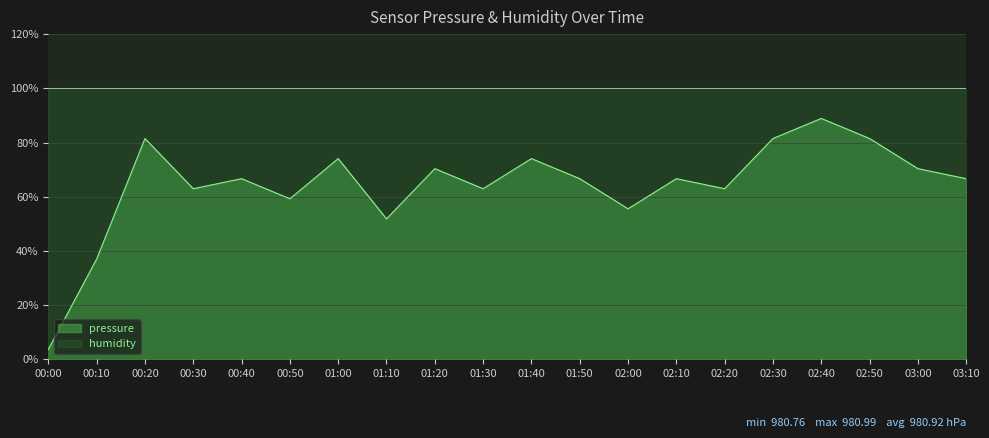

What is the sum of all values?

1285.2